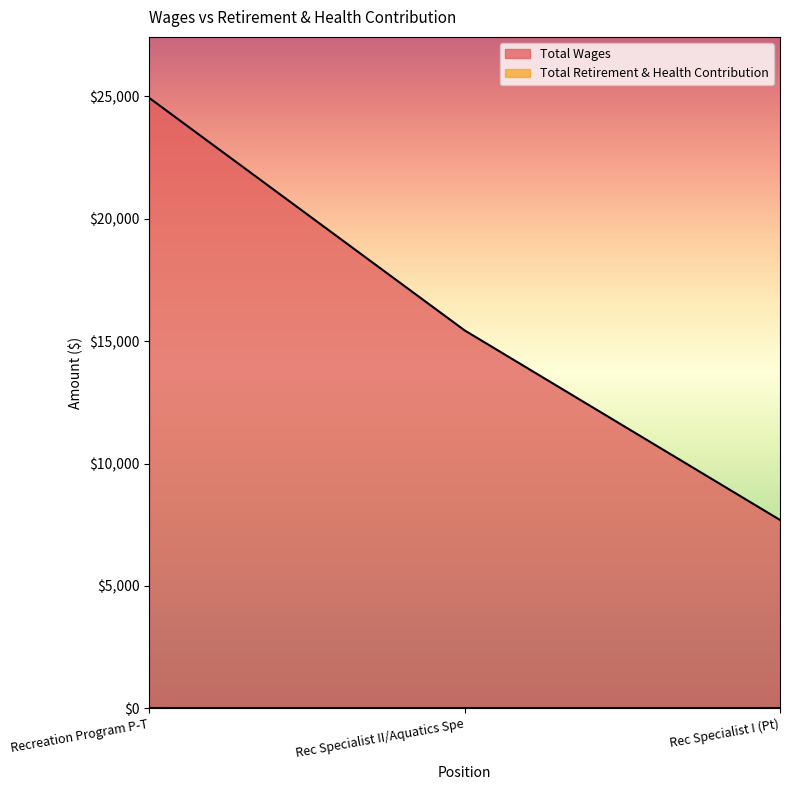

Does the chart display data point markers on the line(s)?

No